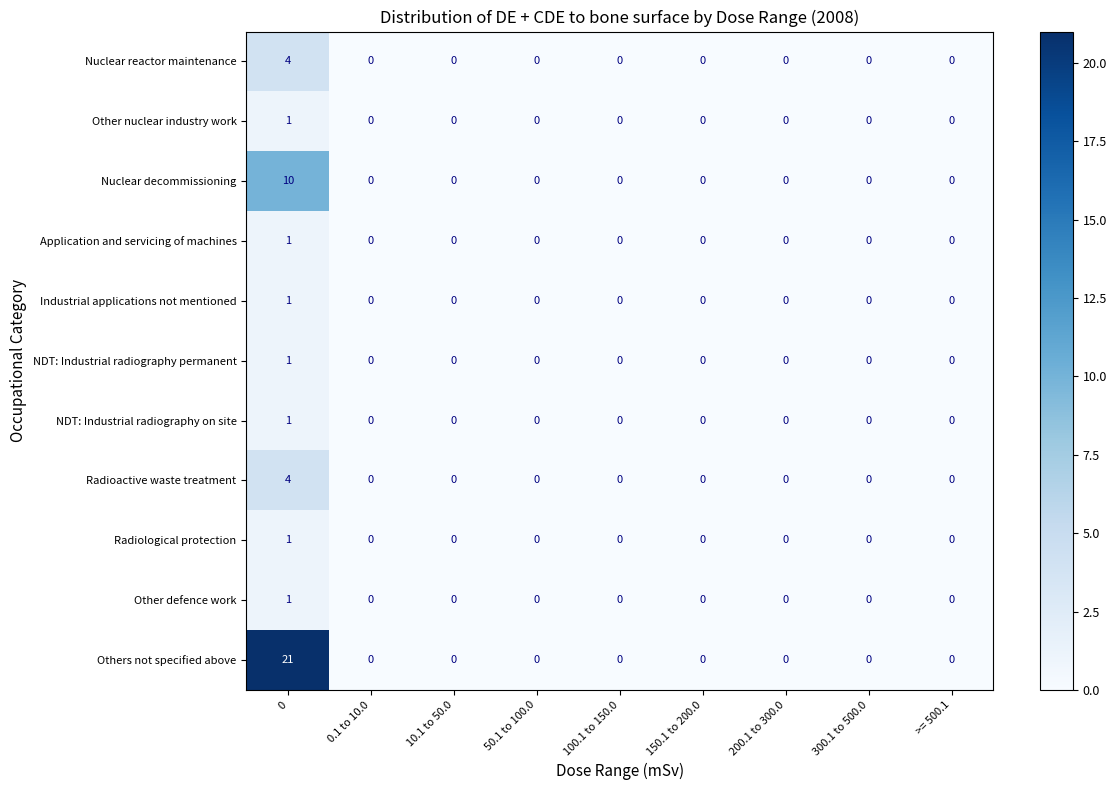

Which series has the largest total across all categories?

Others not specified above